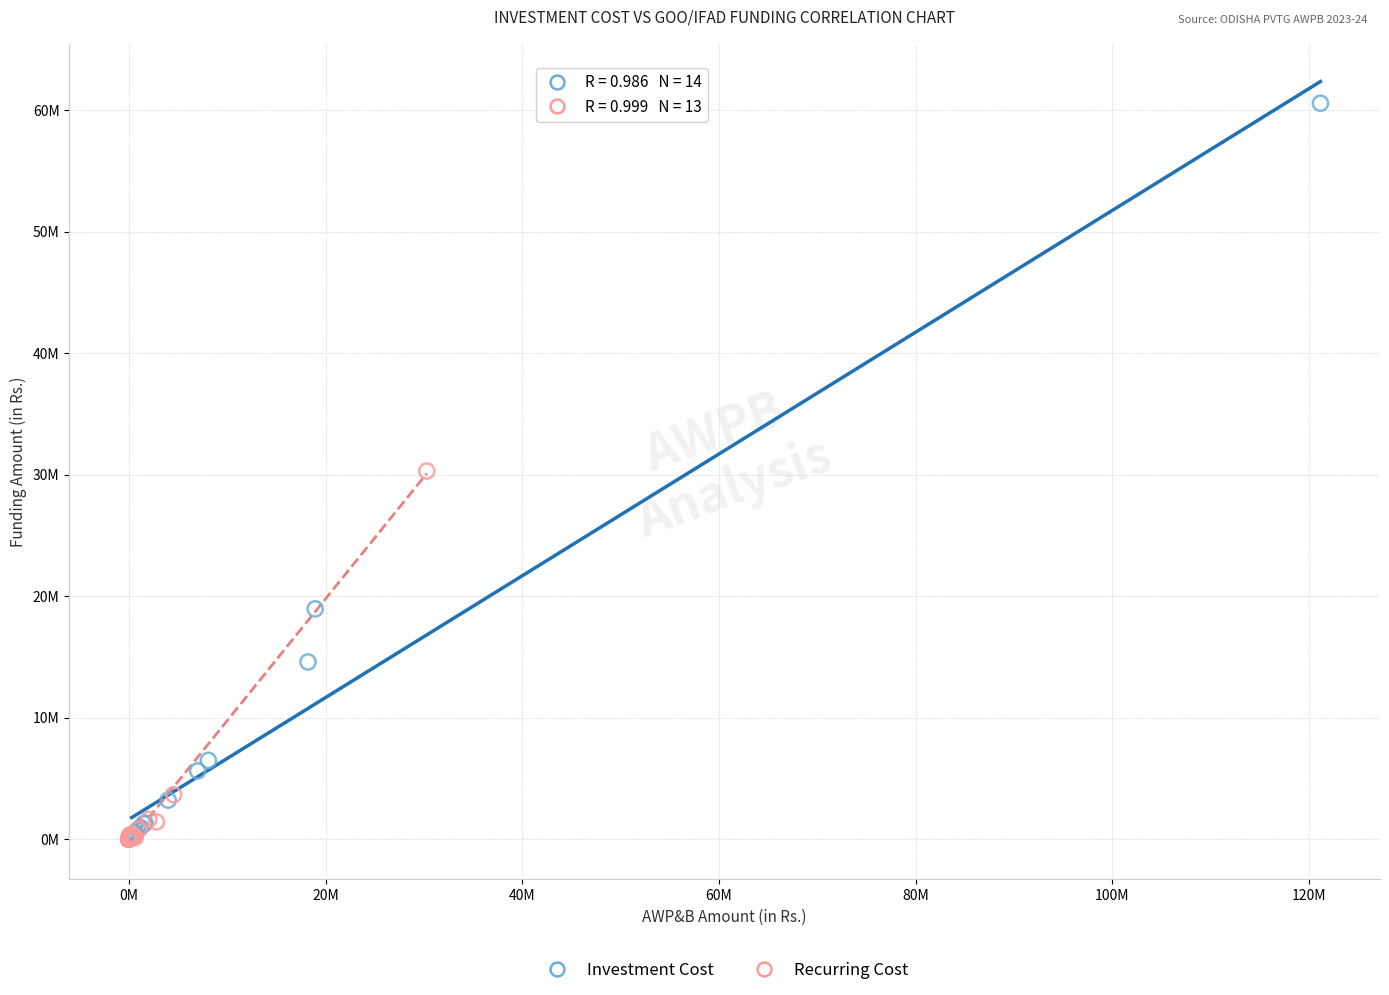

What are all the series names shown in the legend?

Investment Cost, Recurring Cost